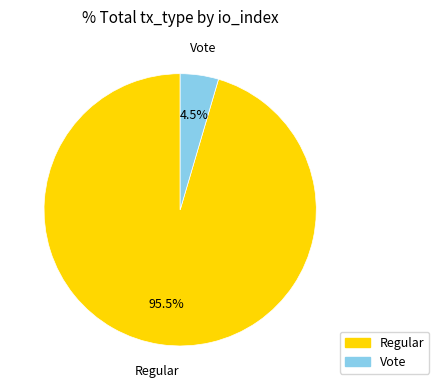

What percentage do Regular and Vote together represent?

100.0%